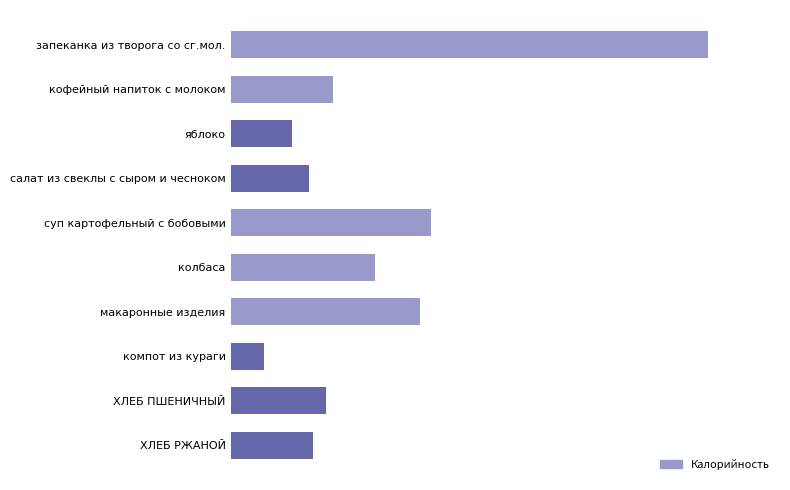

Which label corresponds to the largest value in the chart?

запеканка из творога со сг.мол.